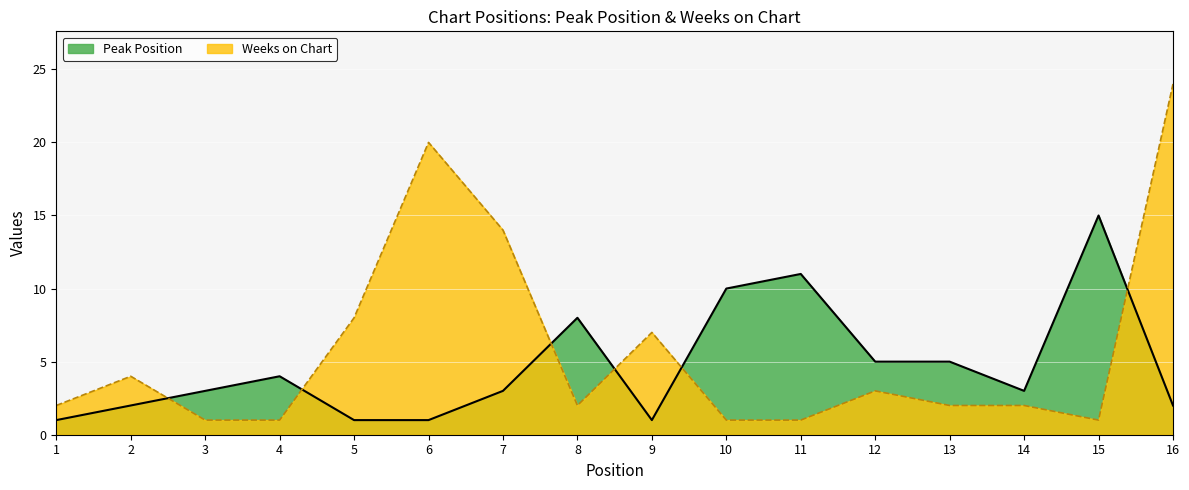

What are all the series names shown in the legend?

Peak Position, Weeks on Chart